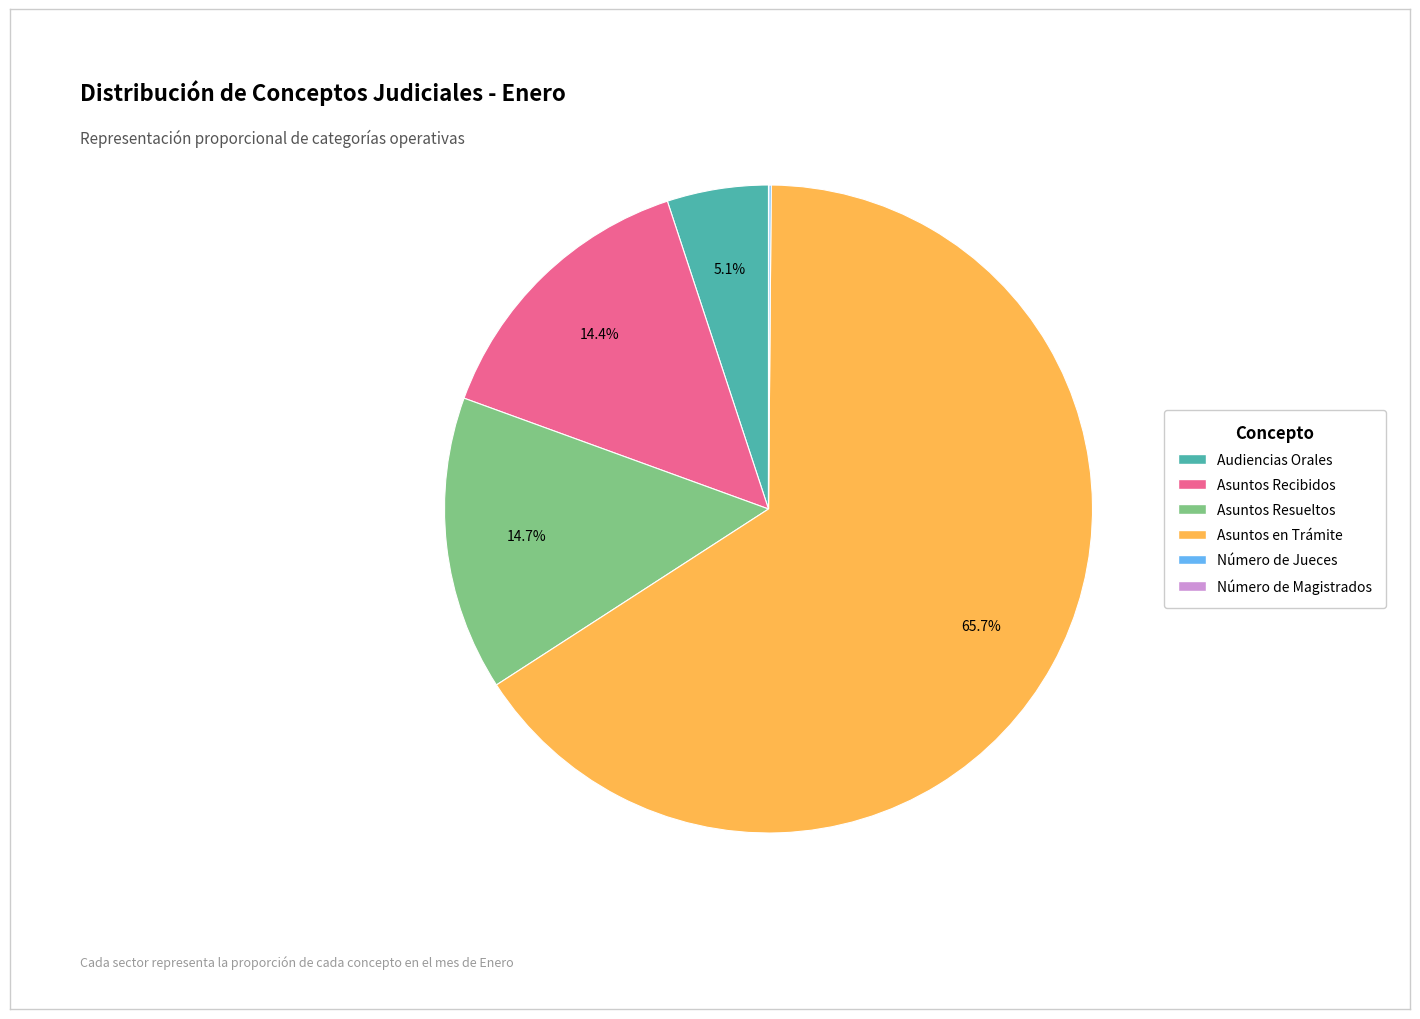

Combined, what portion of the pie is Asuntos Recibidos and Asuntos Resueltos?

29.1%